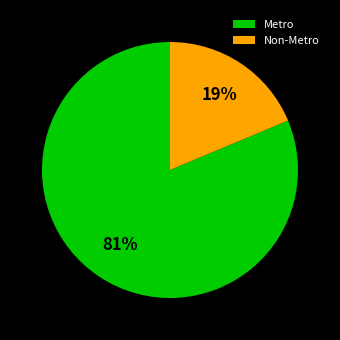

Which has a higher value, Metro or Non-Metro?

Metro